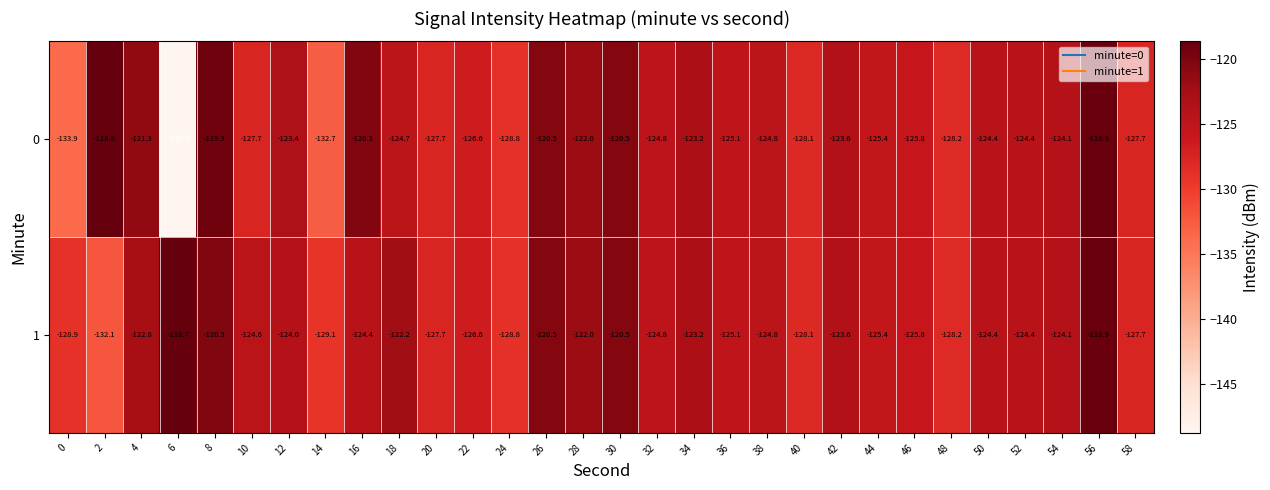

How many distinct data groups are displayed?

2